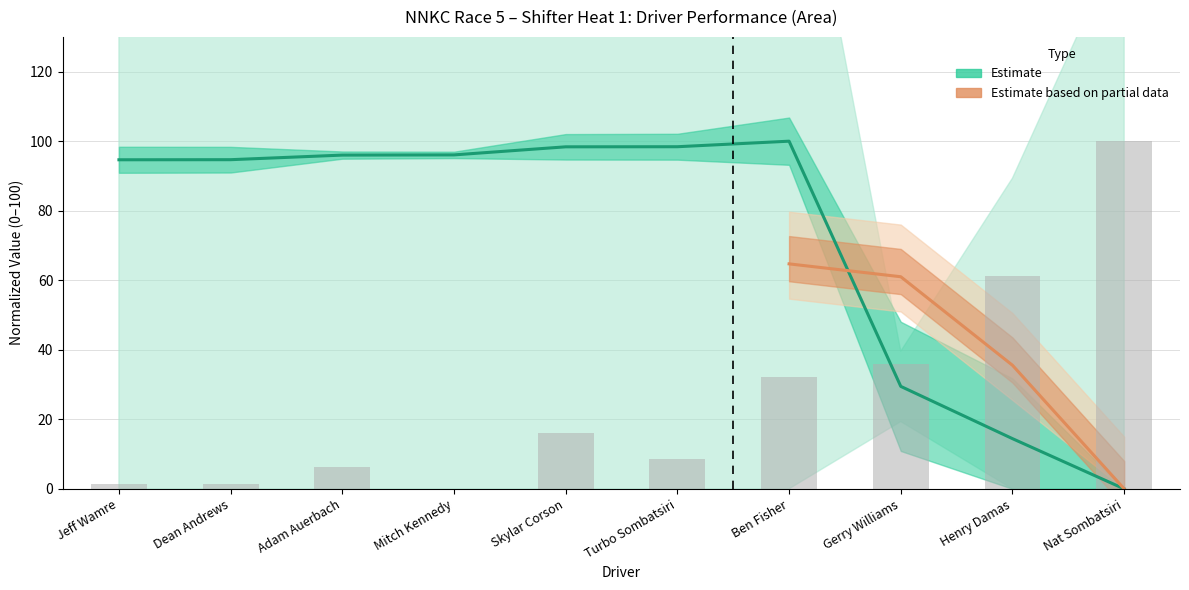

Reading left to right, list all the values displayed in this chart.

Total Time (normalized): Jeff Wamre=94.7	Dean Andrews=94.7	Adam Auerbach=96.0	Mitch Kennedy=96.1	Skylar Corson=98.4	Turbo Sombatsiri=98.4	Ben Fisher=100.0	Gerry Williams=29.5	Henry Damas=14.4	Nat Sombatsiri=0.0
Best Lap time (normalized): Jeff Wamre=1.3	Dean Andrews=1.3	Adam Auerbach=6.4	Mitch Kennedy=0.0	Skylar Corson=16.1	Turbo Sombatsiri=8.7	Ben Fisher=32.2	Gerry Williams=35.8	Henry Damas=61.3	Nat Sombatsiri=100.0